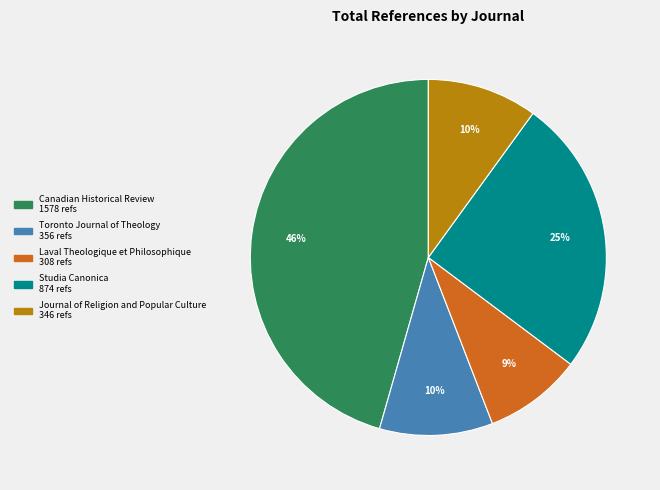

To the nearest percent, what is the average slice percentage?

20%